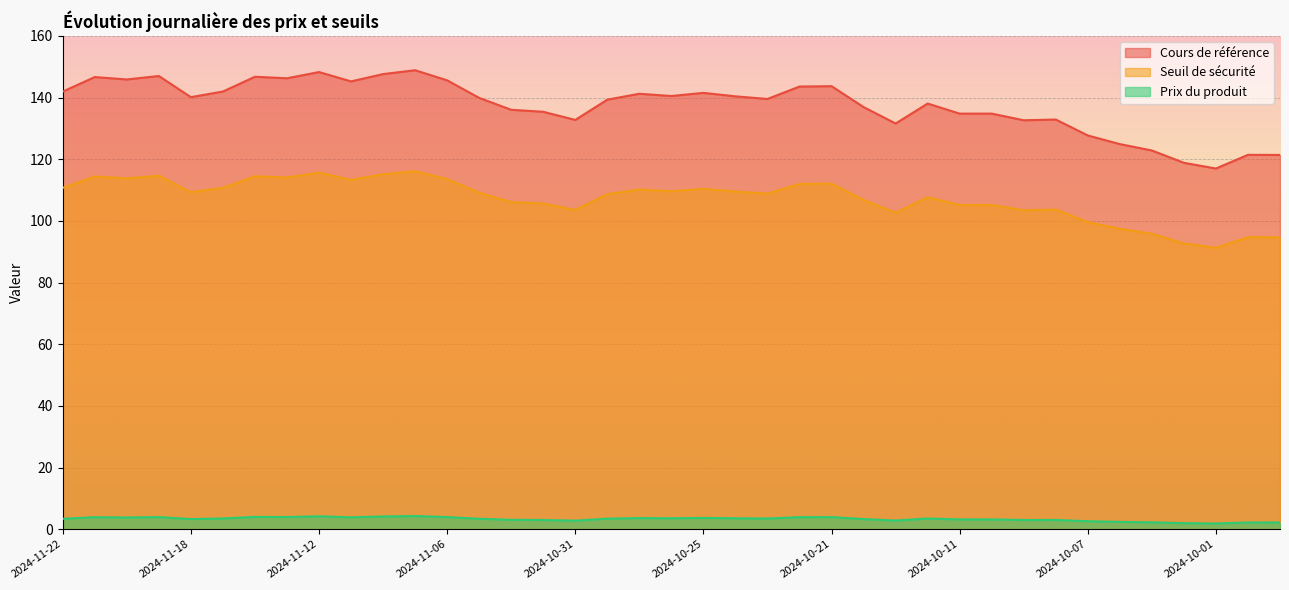

What is the value of the Cours de référence point at the 24th from the left?

143.6